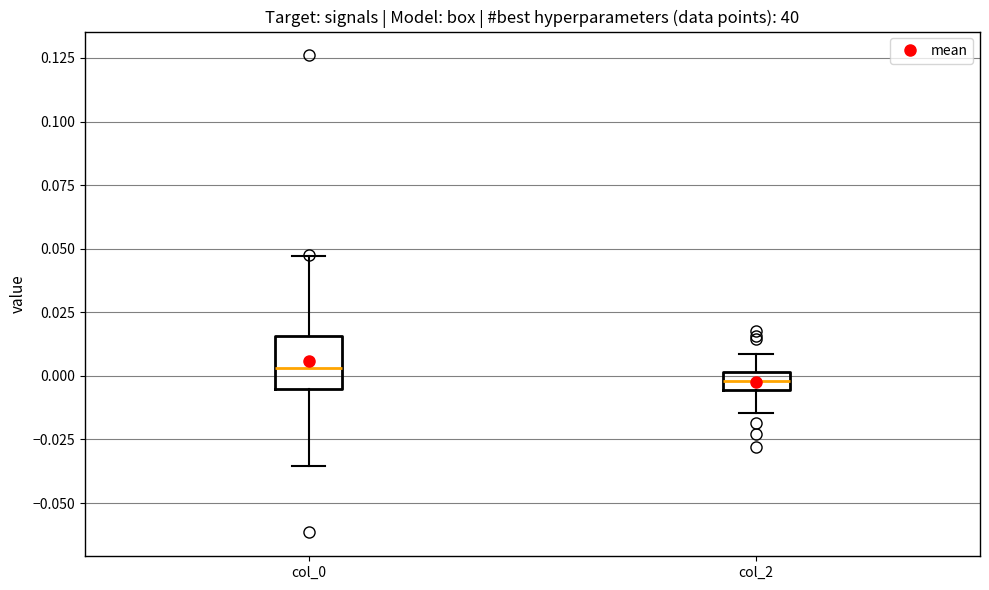

Which box has the lowest median line?

col_2